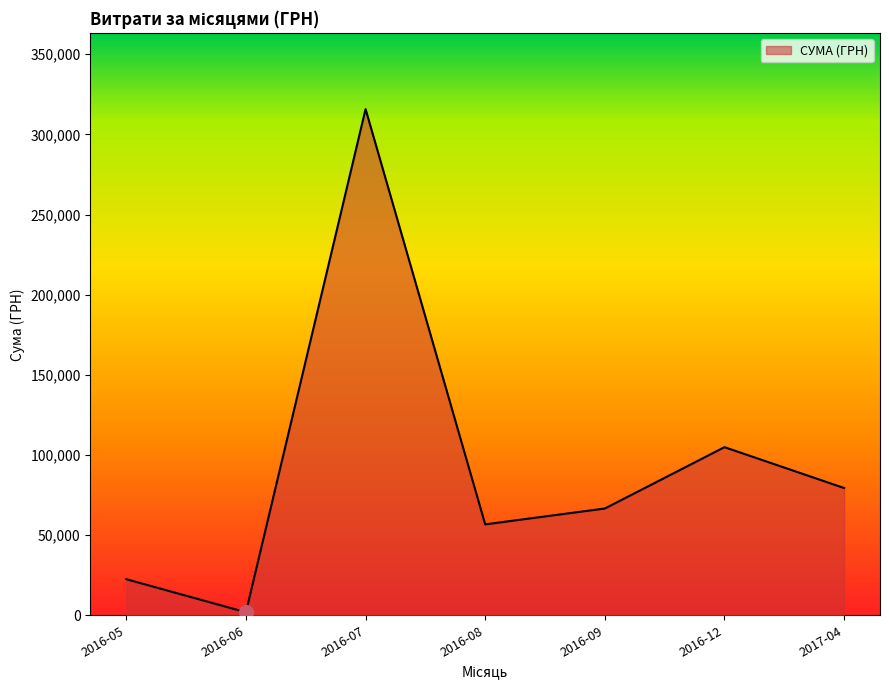

Reading right to left, extract all data points from this chart.

2017-04=79417.9	2016-12=104899.0	2016-09=66629.3	2016-08=56736.4	2016-07=315754.3	2016-06=1917.0	2016-05=22540.7